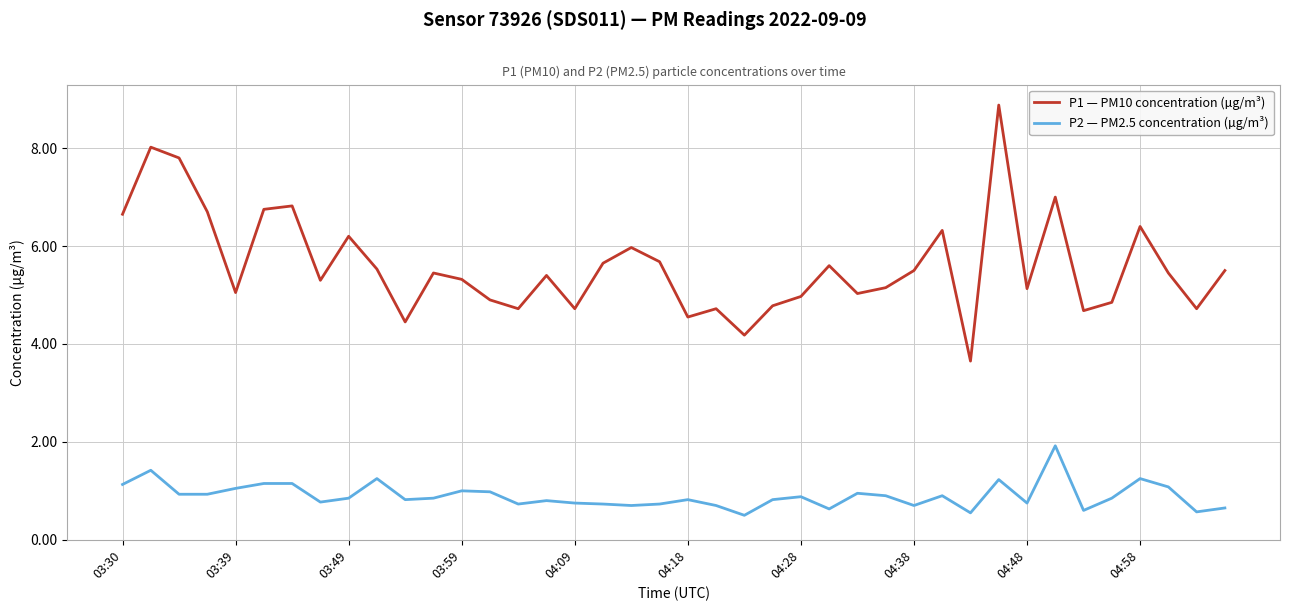

List the series in order of their overall mean, lowest first.

P2 — PM2.5 concentration (µg/m³), P1 — PM10 concentration (µg/m³)